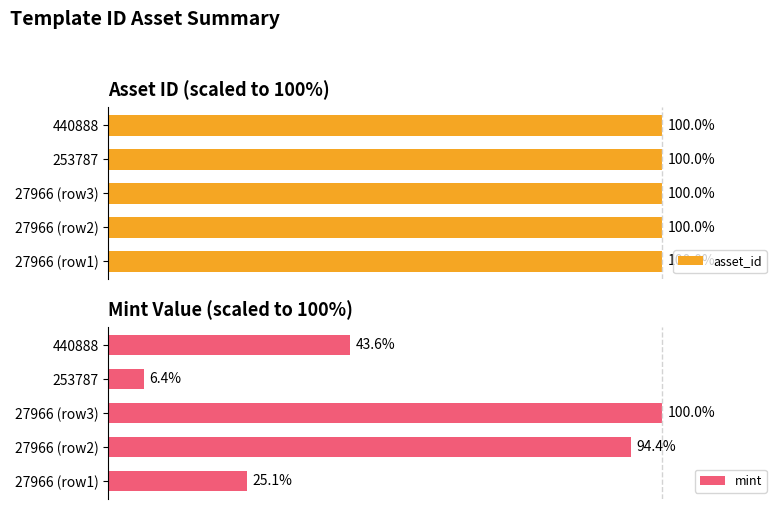

List the labels in order of mint value, smallest first.

253787, 27966 (row1), 440888, 27966 (row2), 27966 (row3)